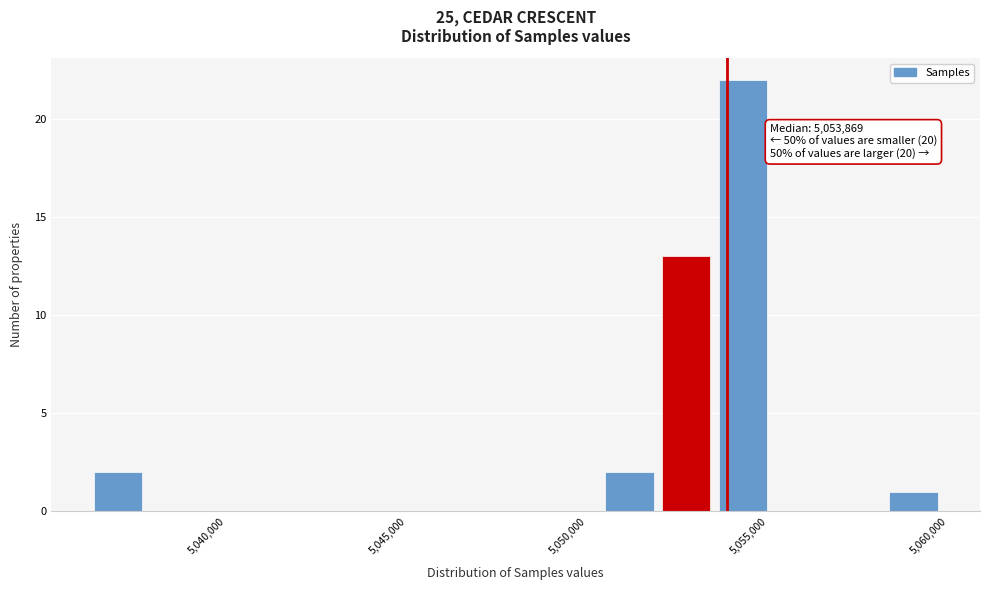

Read against the x-axis, roughly where is the centre of the tallest bar?

5054500